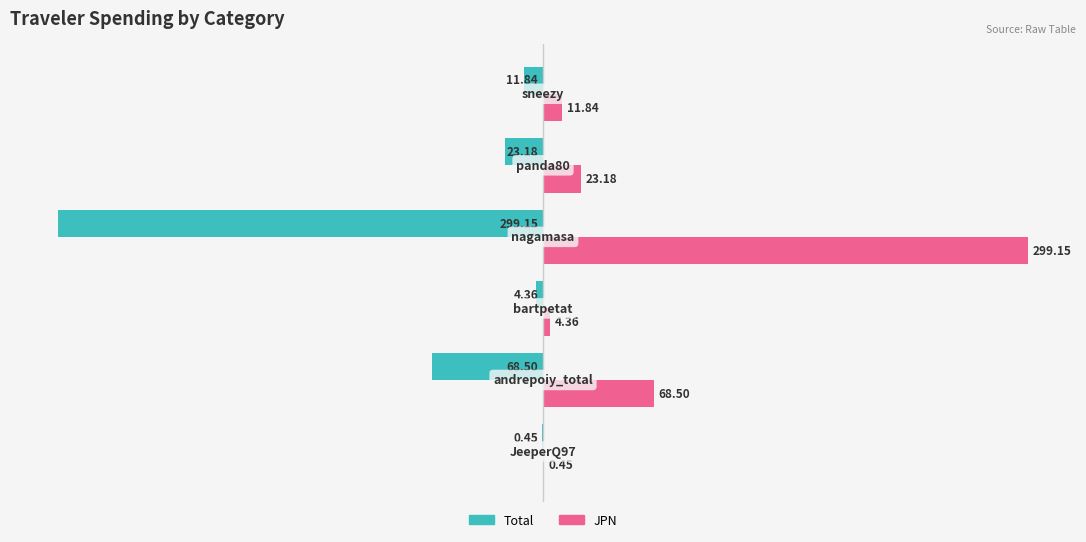

What are all the series names shown in the legend?

Total, JPN